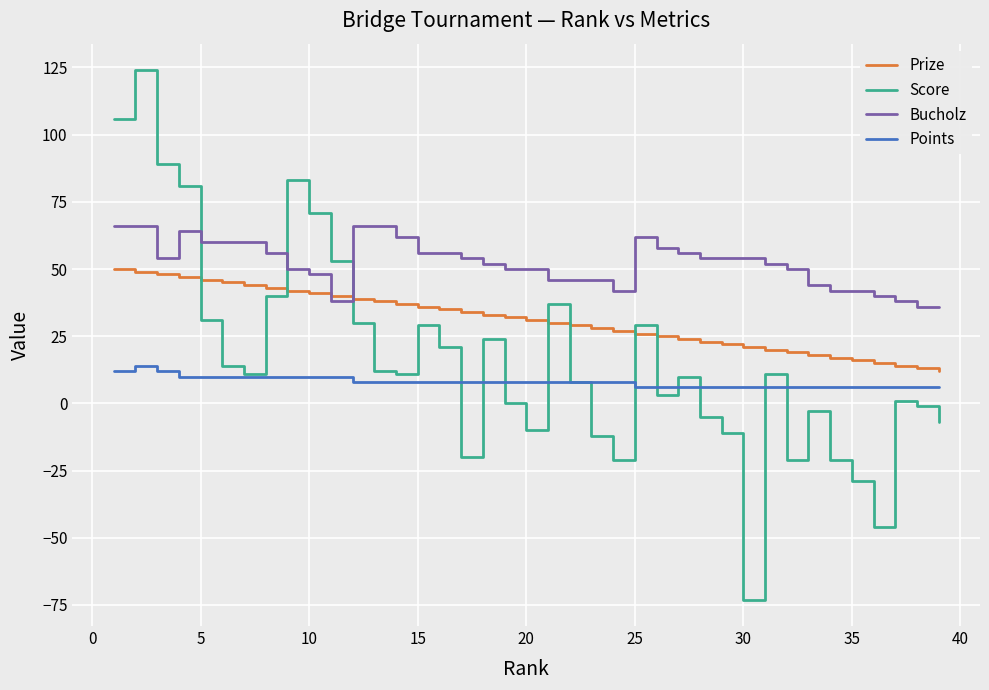

Reading right to left, transcribe all the data shown in this chart.

Prize: 12	13	14	15	16	17	18	19	20	21	22	23	24	25	26	27	28	29	30	31	32	33	34	35	36	37	38	39	40	41	42	43	44	45	46	47	48	49	50
Score: -7	-1	1	-46	-29	-21	-3	-21	11	-73	-11	-5	10	3	29	-21	-12	8	37	-10	0	24	-20	21	29	11	12	30	53	71	83	40	11	14	31	81	89	124	106
Bucholz: 36	36	38	40	42	42	44	50	52	54	54	54	56	58	62	42	46	46	46	50	50	52	54	56	56	62	66	66	38	48	50	56	60	60	60	64	54	66	66
Points: 6	6	6	6	6	6	6	6	6	6	6	6	6	6	6	8	8	8	8	8	8	8	8	8	8	8	8	8	10	10	10	10	10	10	10	10	12	14	12